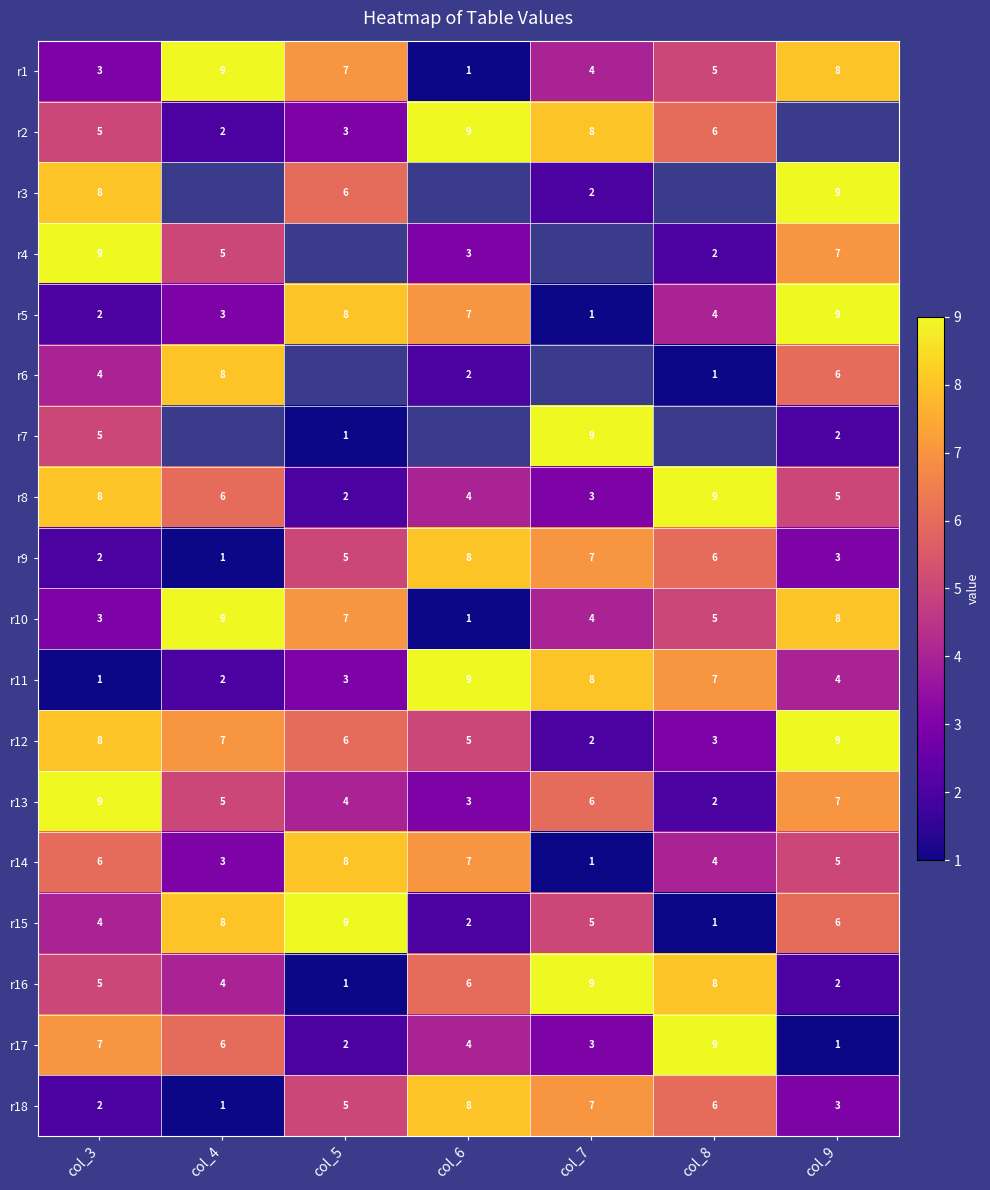

Count the number of data series in this chart.

18